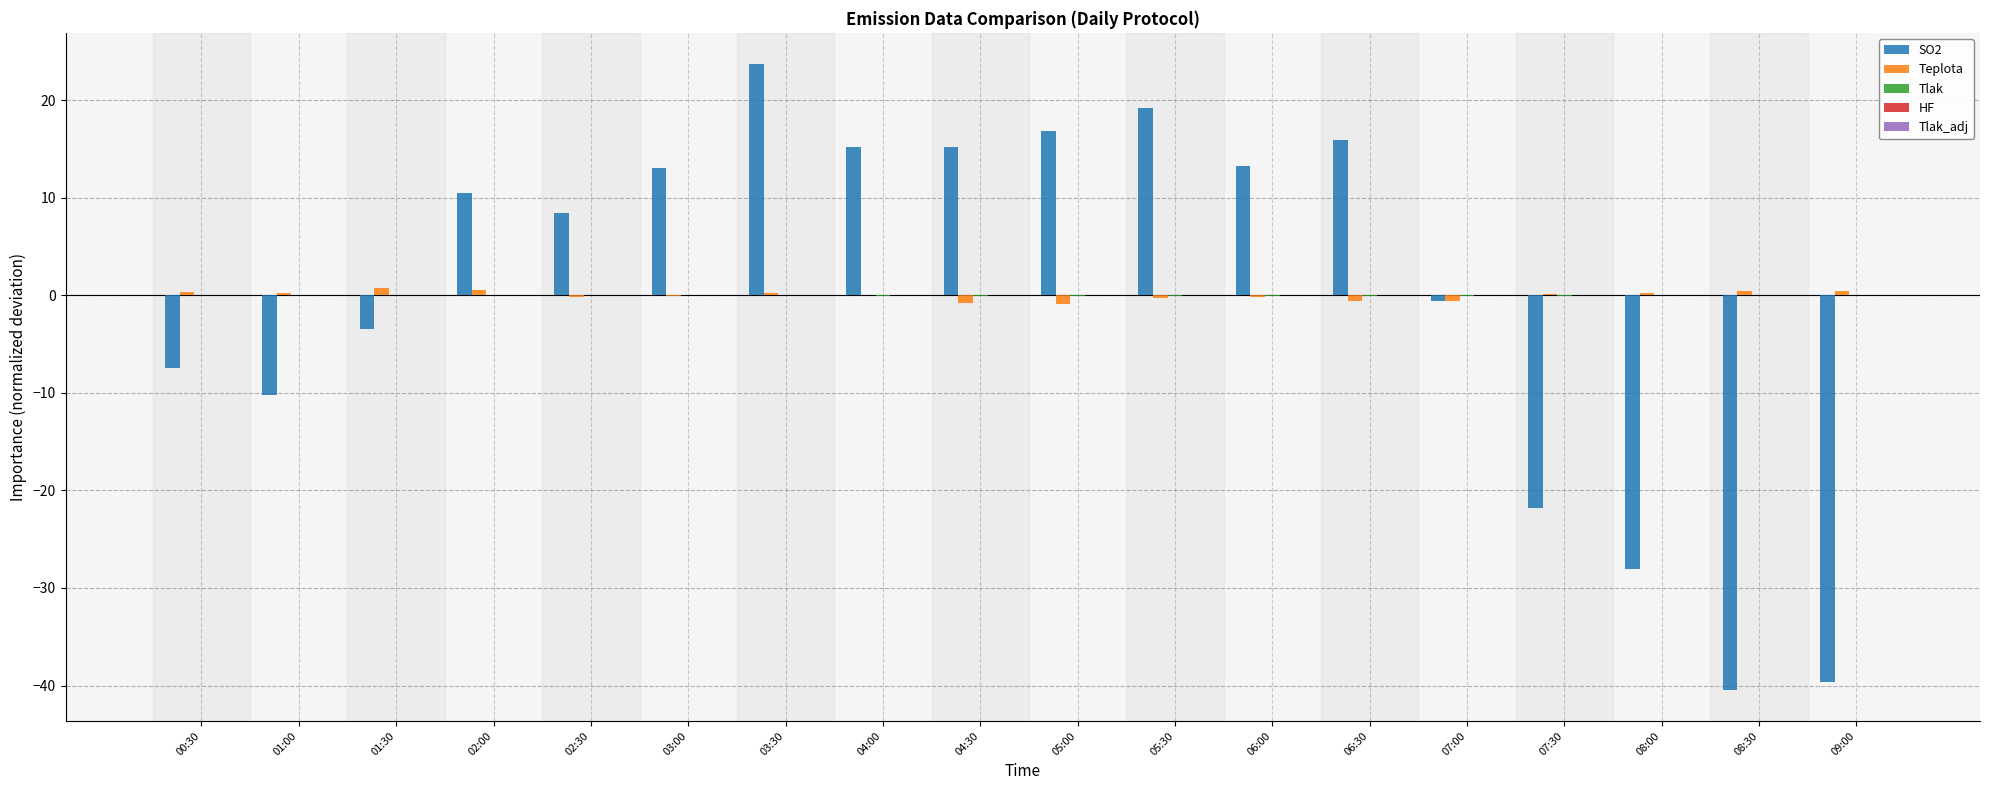

True or false: Teplota has a value of -0.5 at 07:00.

True